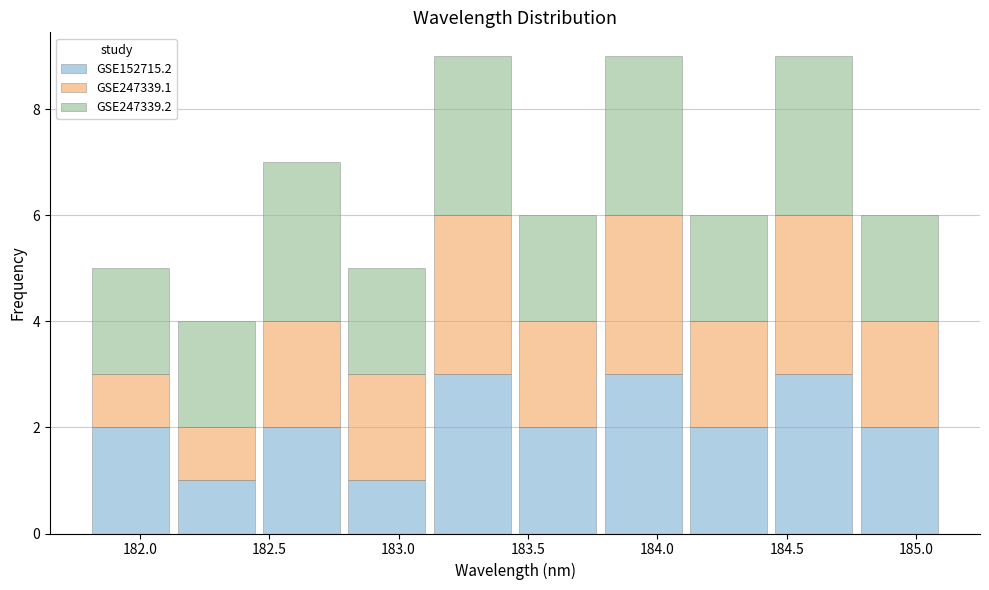

Reading left to right, transcribe this chart: for each stacked bar, give the range it covers on the x-axis and its total height. Neither the bar edges nor the heights are printed on the chart, so give them approximately, as read against the axes.

181.80 to 182.13: 5
182.13 to 182.46: 4
182.46 to 182.79: 7
182.79 to 183.12: 5
183.12 to 183.45: 9
183.45 to 183.78: 6
183.78 to 184.11: 9
184.11 to 184.44: 6
184.44 to 184.77: 9
184.77 to 185.10: 6